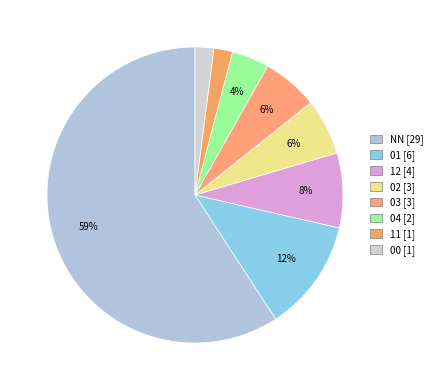

Rank the categories by value from highest to lowest.

NN, 01, 12, 02, 03, 04, 11, 00